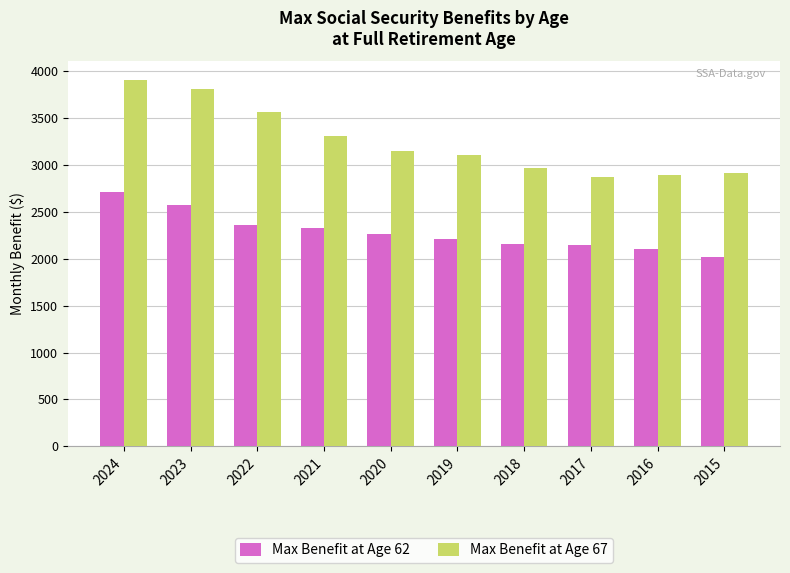

Where is Max Benefit at Age 62 nearest to the value 2367?

2022